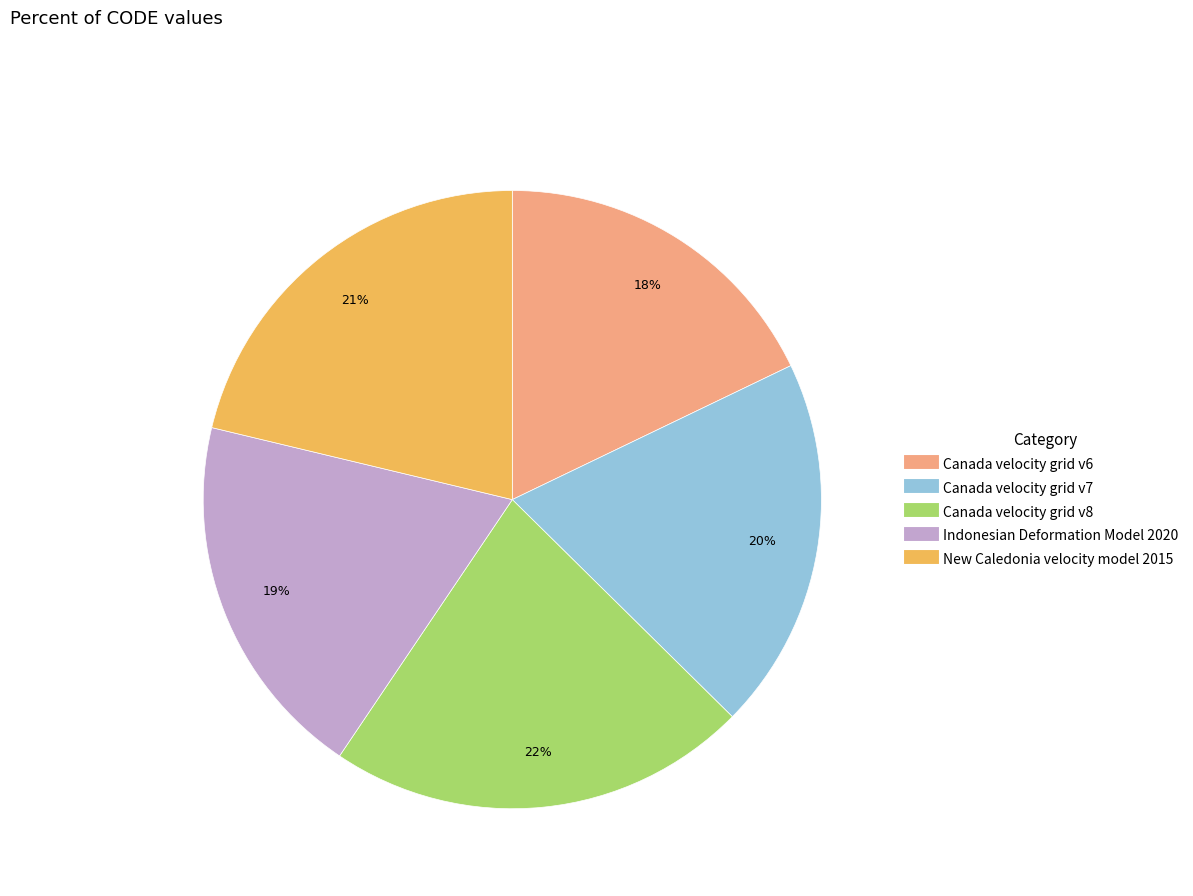

The Canada velocity grid v7 slice represents 20% of the pie. True or false?

True